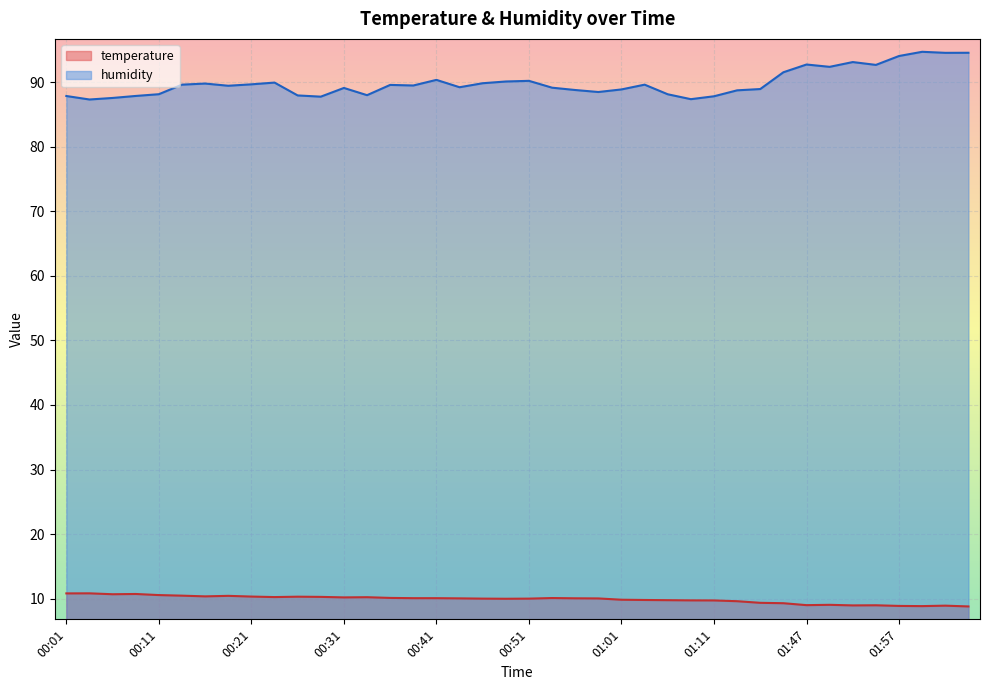

How many values in the temperature series are below 10?

17